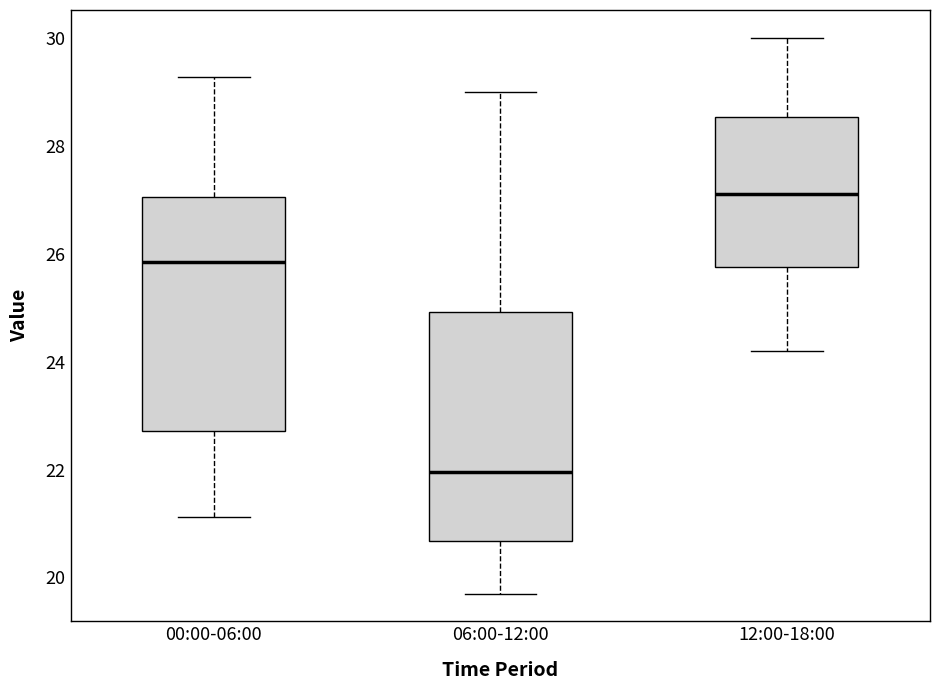

Reading left to right, transcribe this box plot: for each box, give where its median line is, the range the box spans, and where its two whiskers end, as read against the y-axis. The values are not printed on the chart, so give them approximately, as read against the axis.

00:00-06:00: median 25.8, box 22.8 to 27.0, whiskers 21.2 to 29.2
06:00-12:00: median 22.0, box 20.6 to 25.0, whiskers 19.8 to 29.0
12:00-18:00: median 27.2, box 25.8 to 28.6, whiskers 24.2 to 30.0